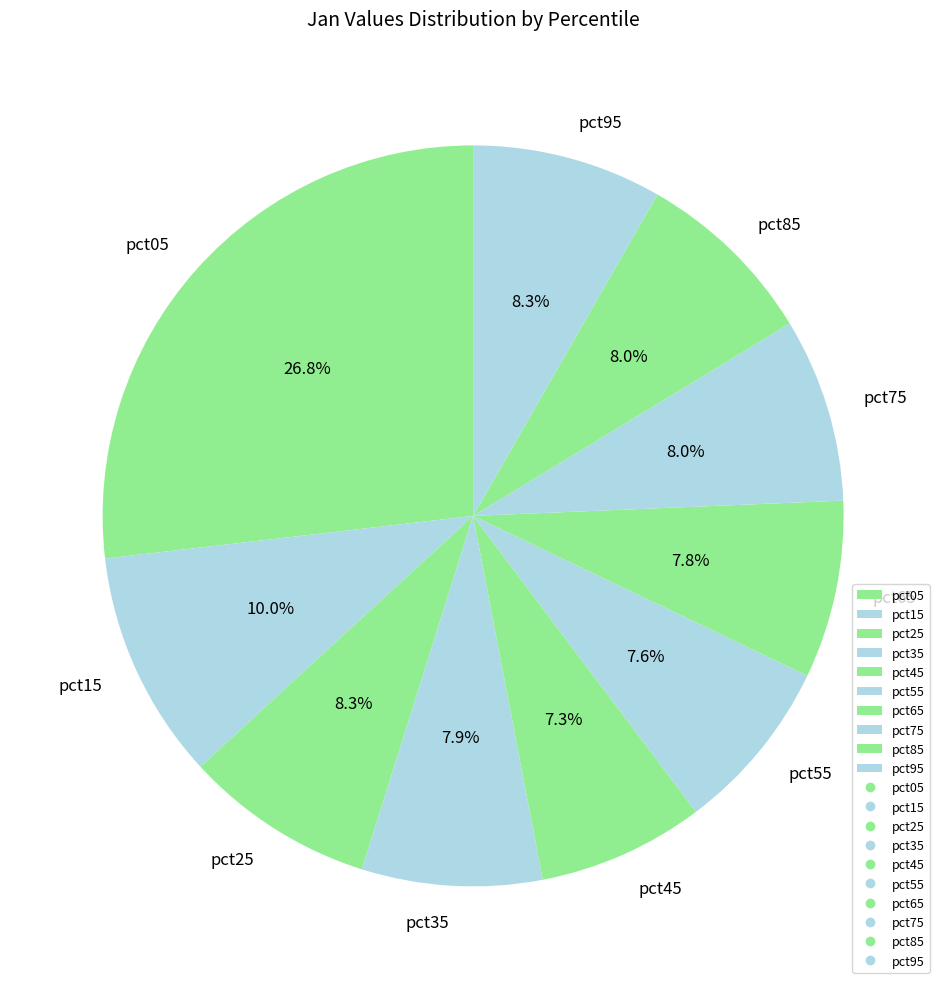

The pct05 slice represents 27% of the pie. True or false?

True